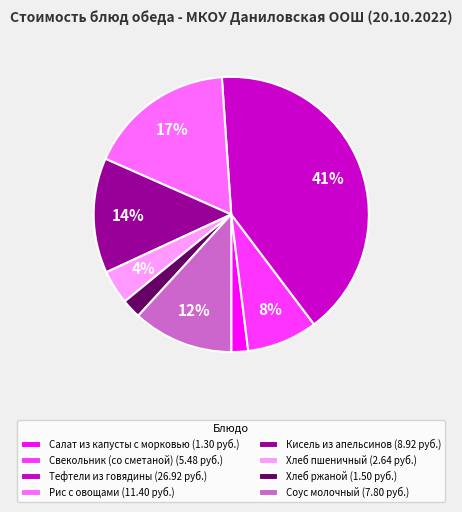

Is it true that Соус молочный is 18% of the pie?

False